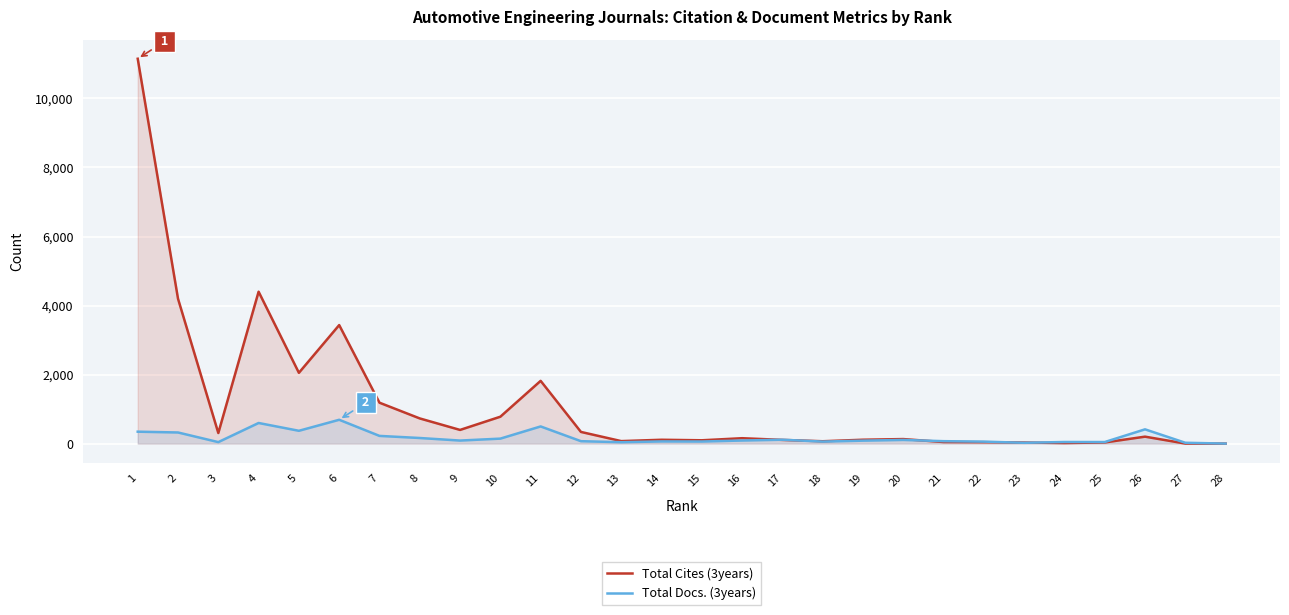

What is the value of the Total Cites (3years) point at the 5th from the left?

2051